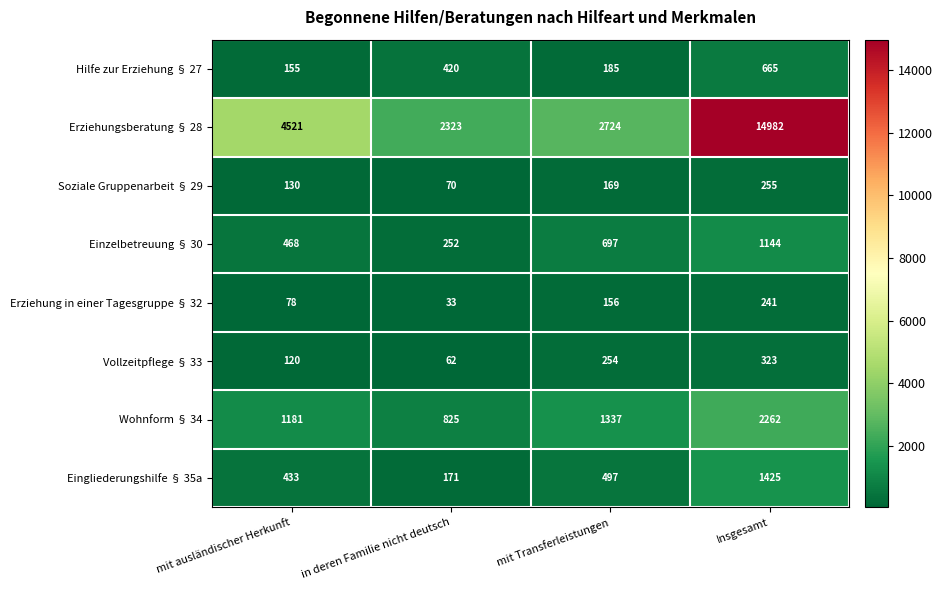

Which label corresponds to the largest value in the chart?

Insgesamt